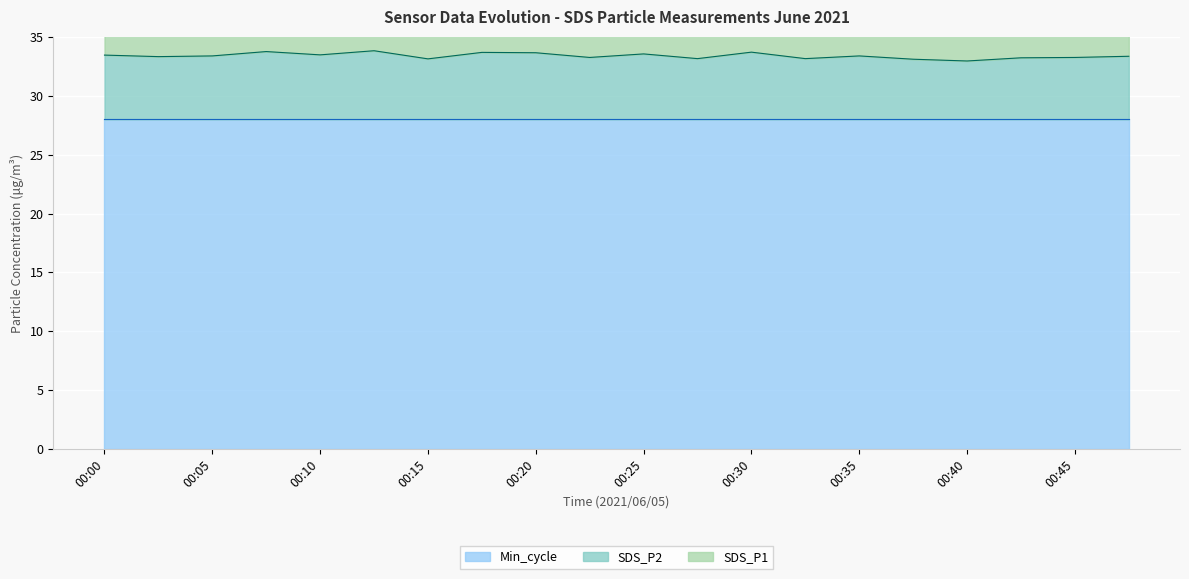

True or false: SDS_P2 and SDS_P1 cross at least once.

False